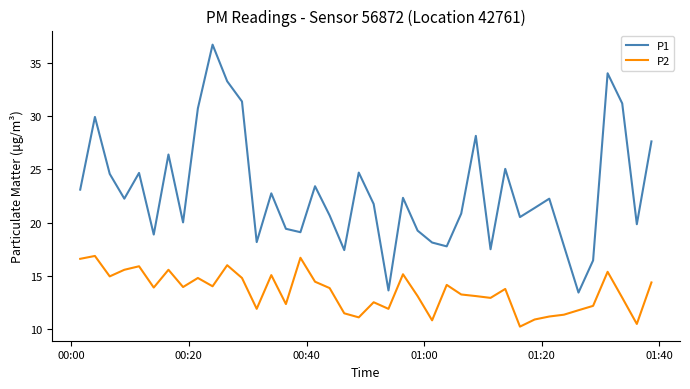

Which series has the largest total across all categories?

P1